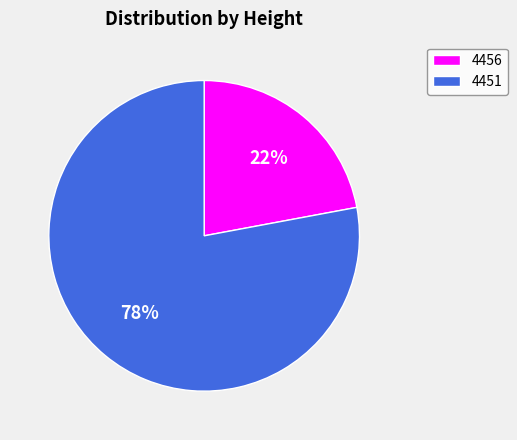

What is the smallest slice in the pie chart?

4456